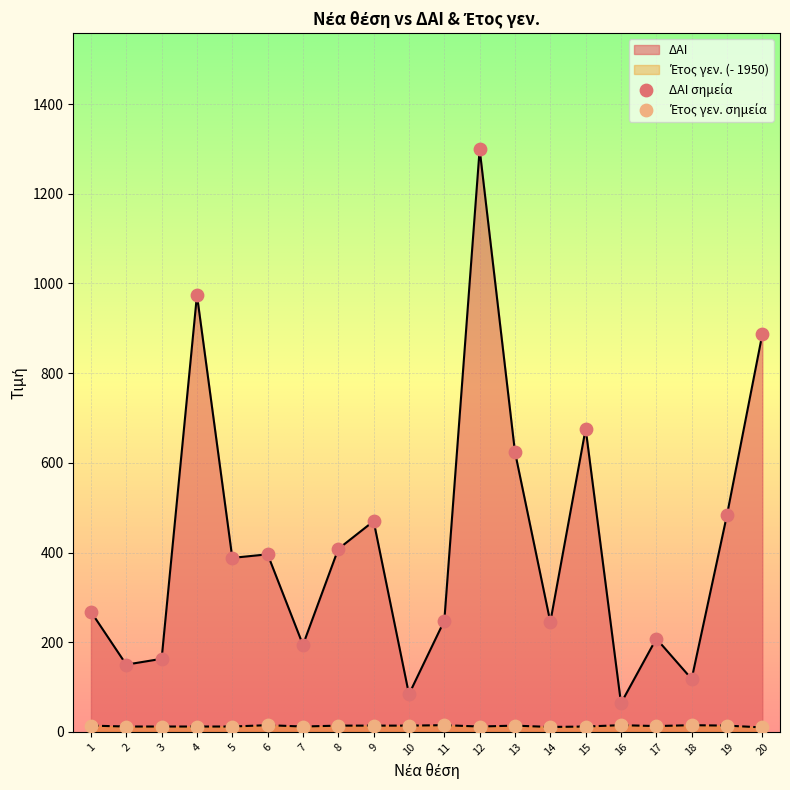

Which series reaches the minimum Y coordinate?

Έτος γεν.